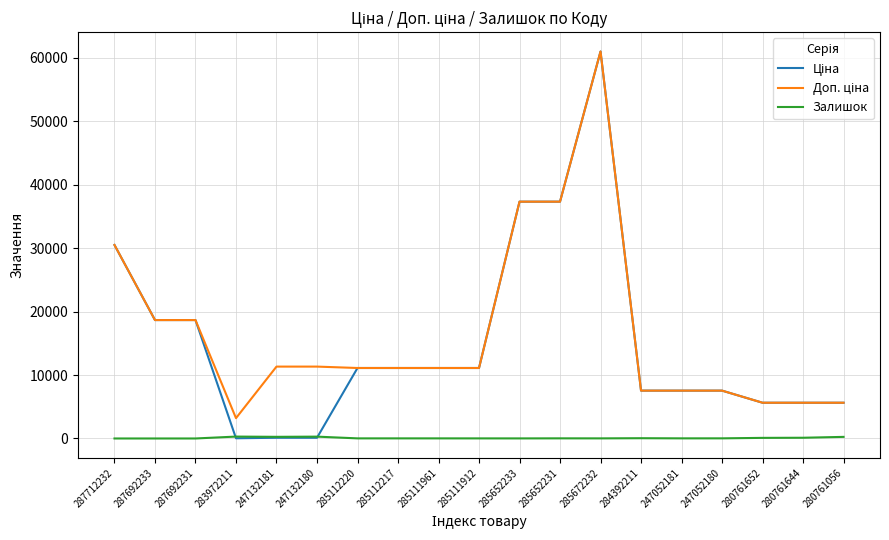

At which category is the sum across all series the highest?

285672232